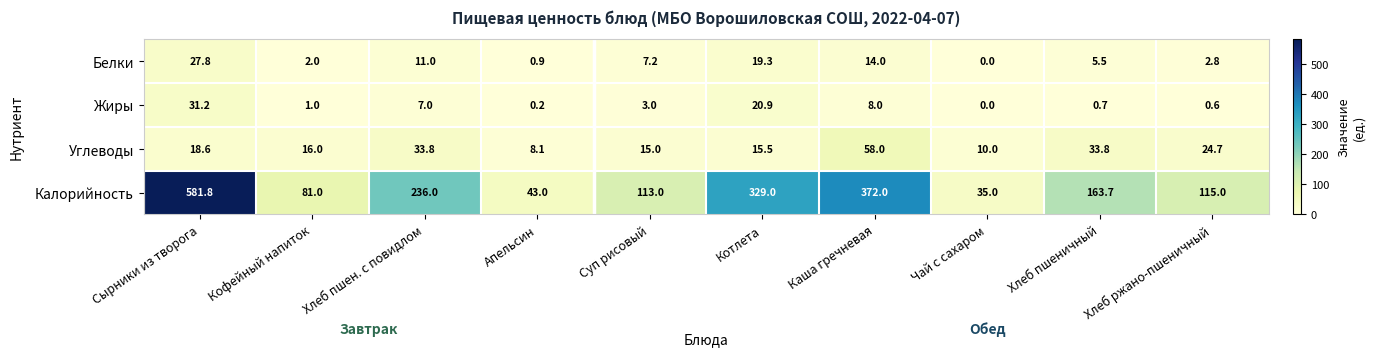

At how many categories does at least one series exceed 84?

7